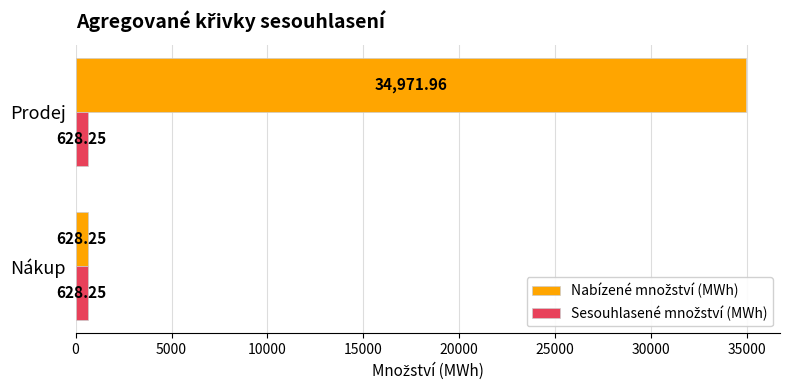

At which category is the sum across all series the highest?

Prodej